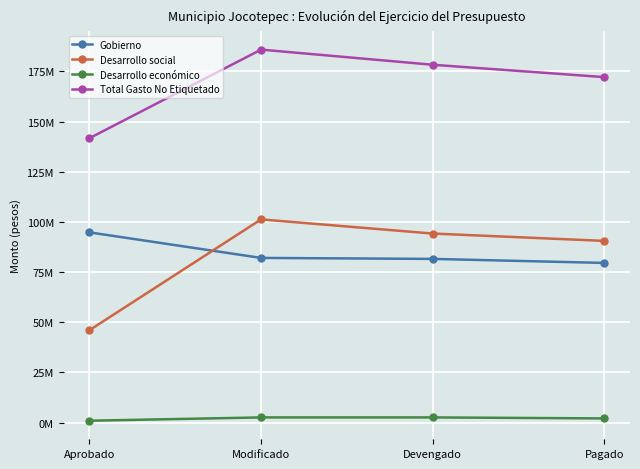

Between Pagado and Devengado, which is larger?

Devengado